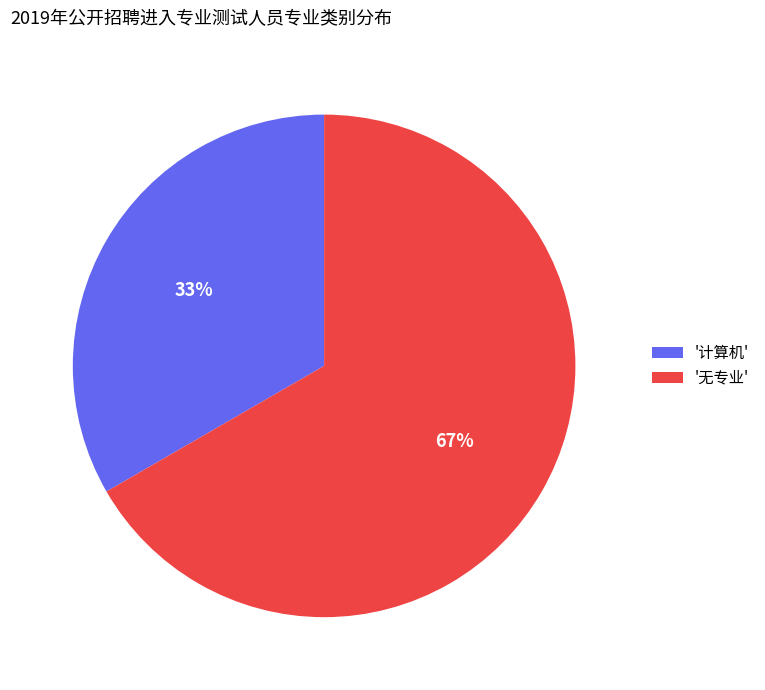

How many segments does this pie chart have?

2